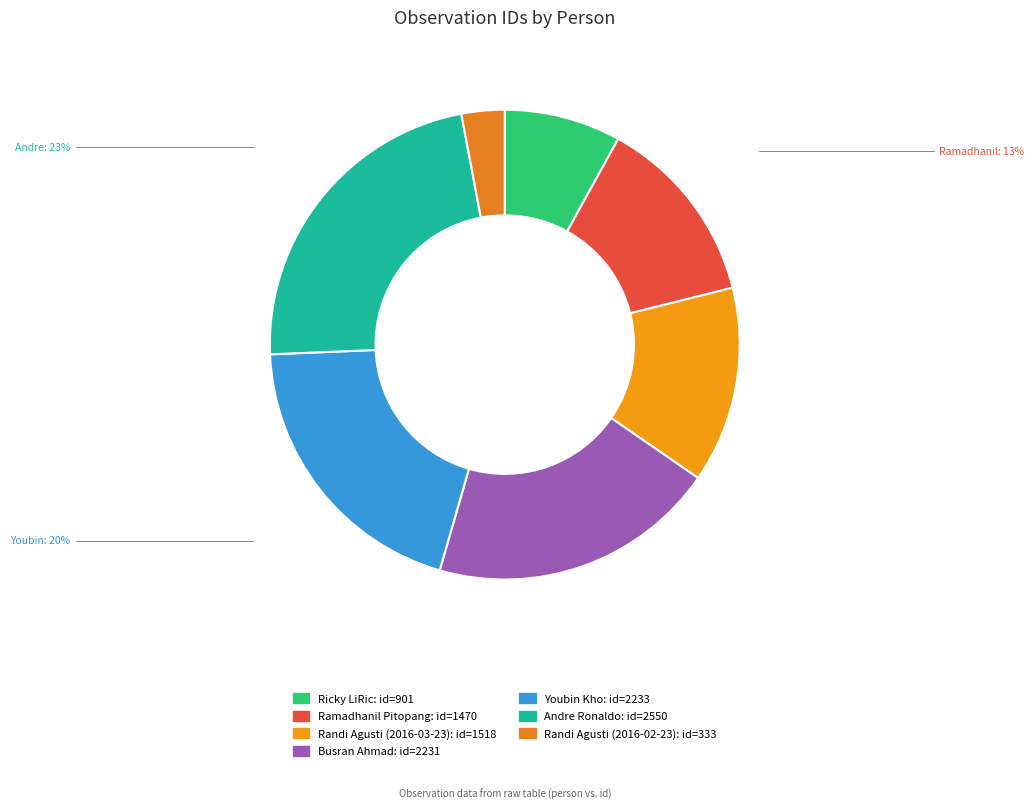

Does Ramadhanil Pitopang account for over 50% of the chart?

No